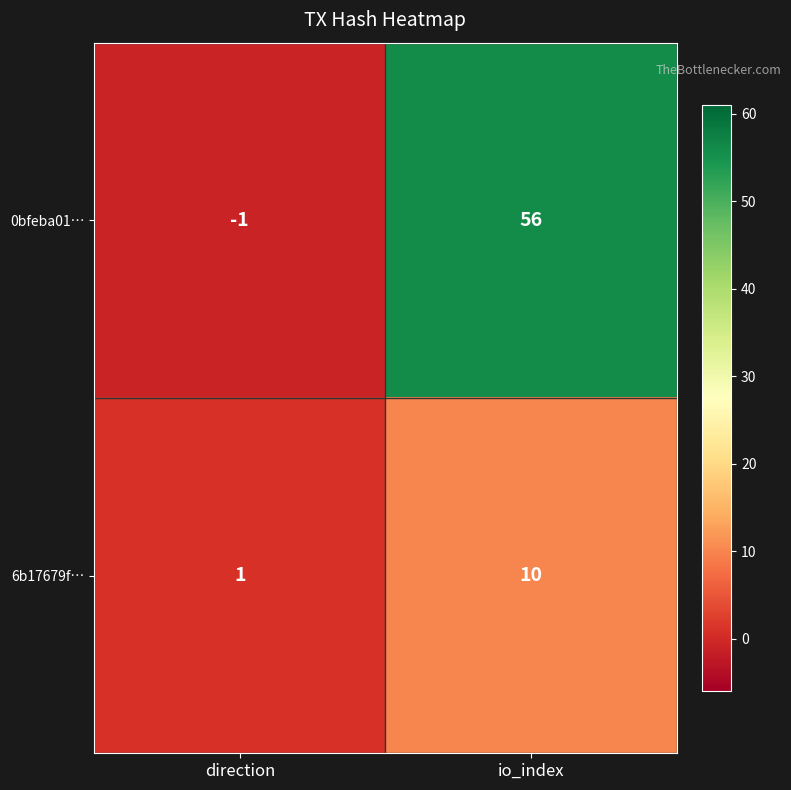

Read the 0bfeba01… value at io_index, to the nearest 10.

60